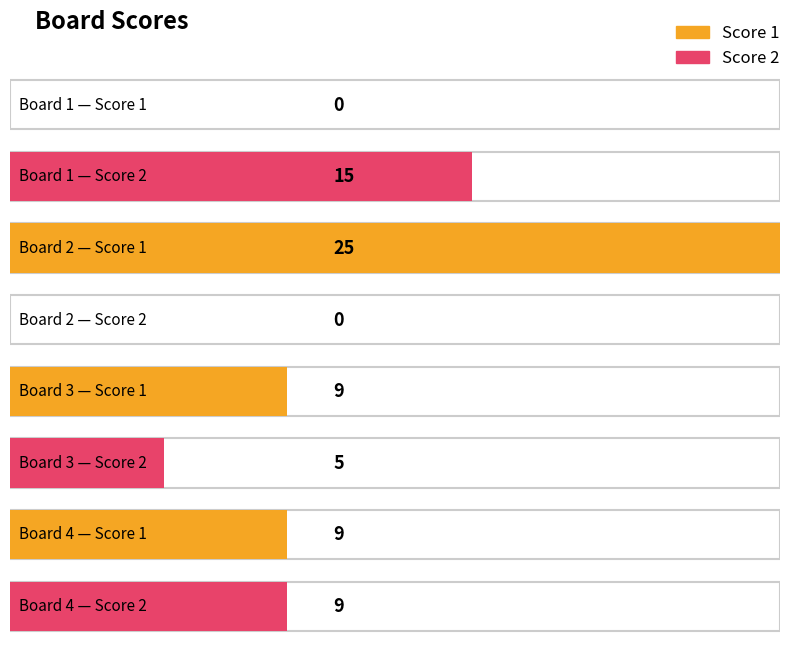

Is the value of Score 1 at Board 2 greater than the value of Score 2 at Board 2?

Yes